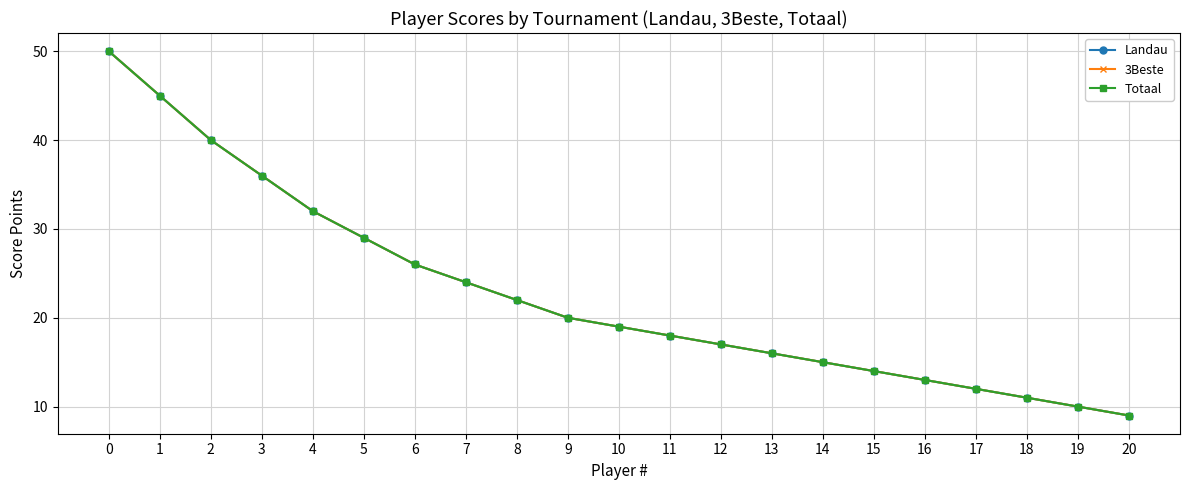

Reading left to right, what are all the values shown in this chart?

Landau: 0=50	1=45	2=40	3=36	4=32	5=29	6=26	7=24	8=22	9=20	10=19	11=18	12=17	13=16	14=15	15=14	16=13	17=12	18=11	19=10	20=9
3Beste: 0=50	1=45	2=40	3=36	4=32	5=29	6=26	7=24	8=22	9=20	10=19	11=18	12=17	13=16	14=15	15=14	16=13	17=12	18=11	19=10	20=9
Totaal: 0=50	1=45	2=40	3=36	4=32	5=29	6=26	7=24	8=22	9=20	10=19	11=18	12=17	13=16	14=15	15=14	16=13	17=12	18=11	19=10	20=9